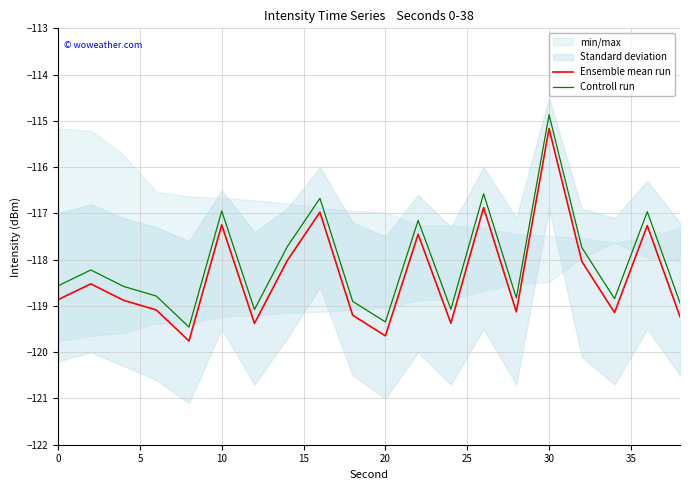

Which series has the largest total across all categories?

Controll run